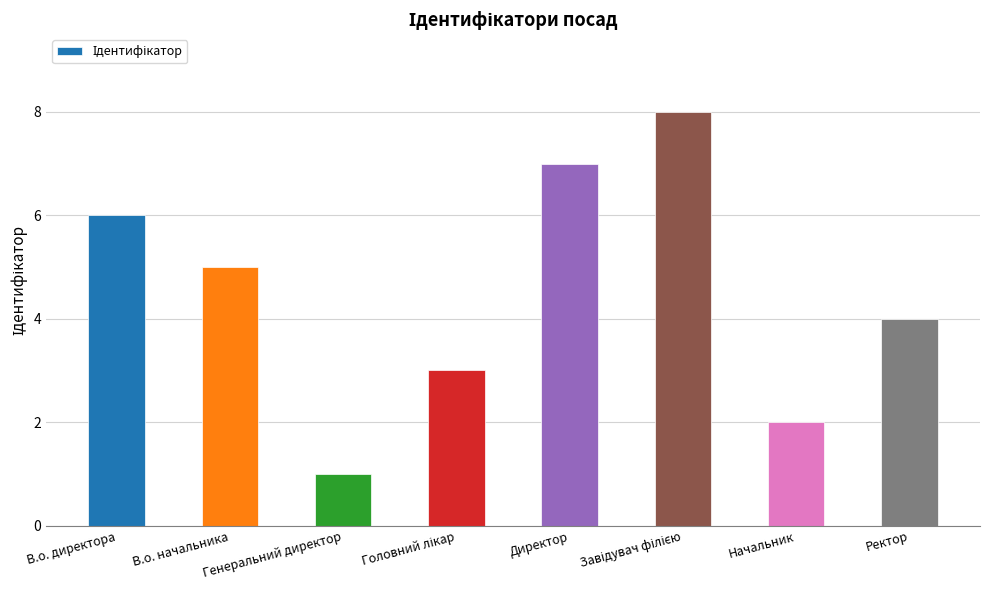

The chart shows a value of 6 at В.о. директора. True or false?

True